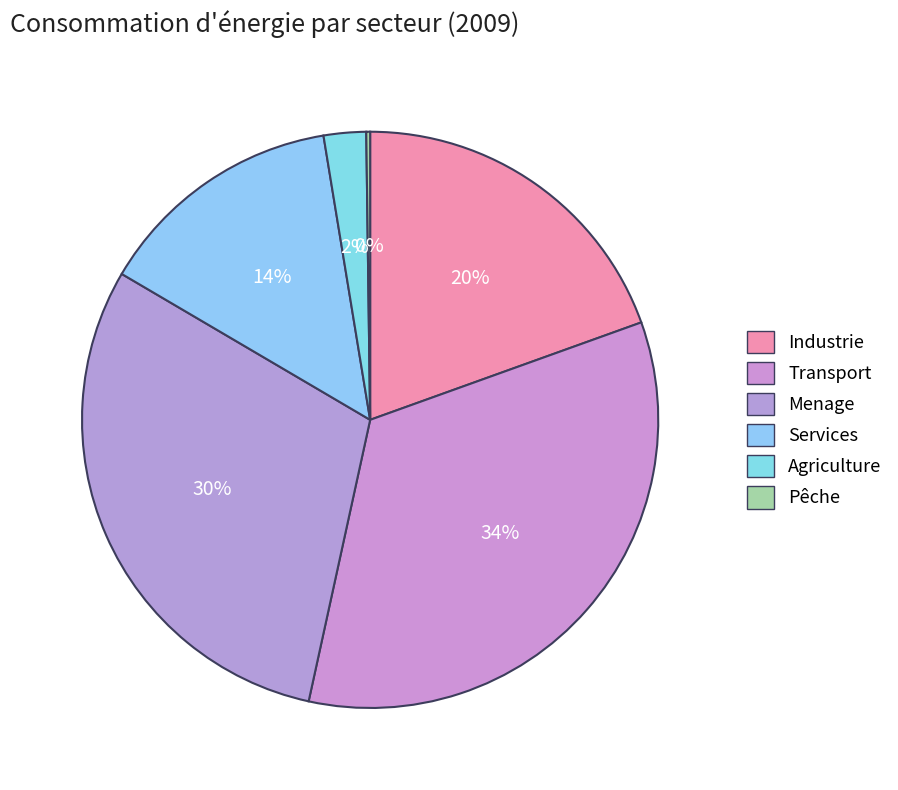

What is the smallest slice in the pie chart?

Pêche